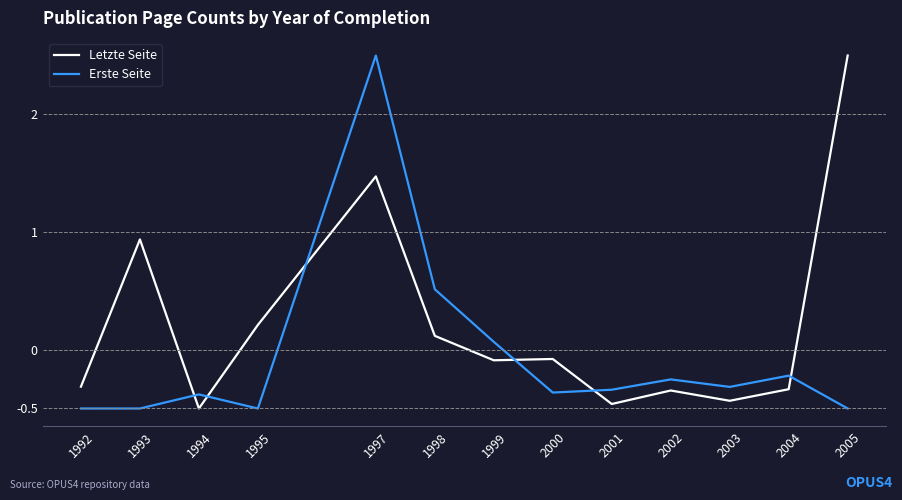

At how many categories does at least one series exceed 0?

6